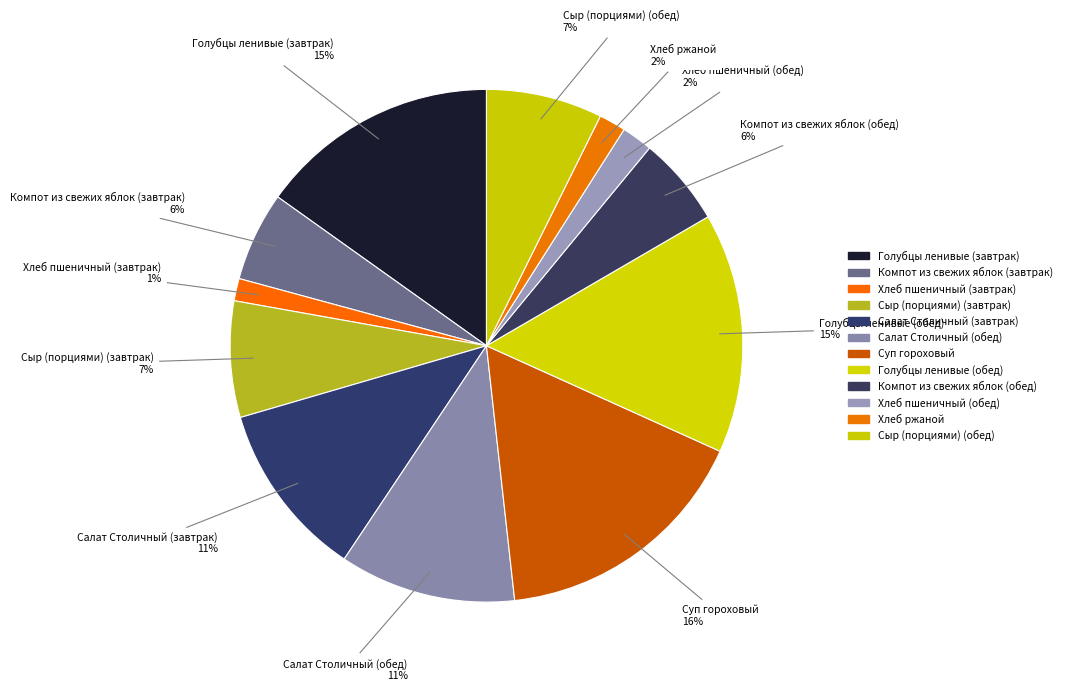

Which has a higher value, Хлеб ржаной or Сыр (порциями) (завтрак)?

Сыр (порциями) (завтрак)